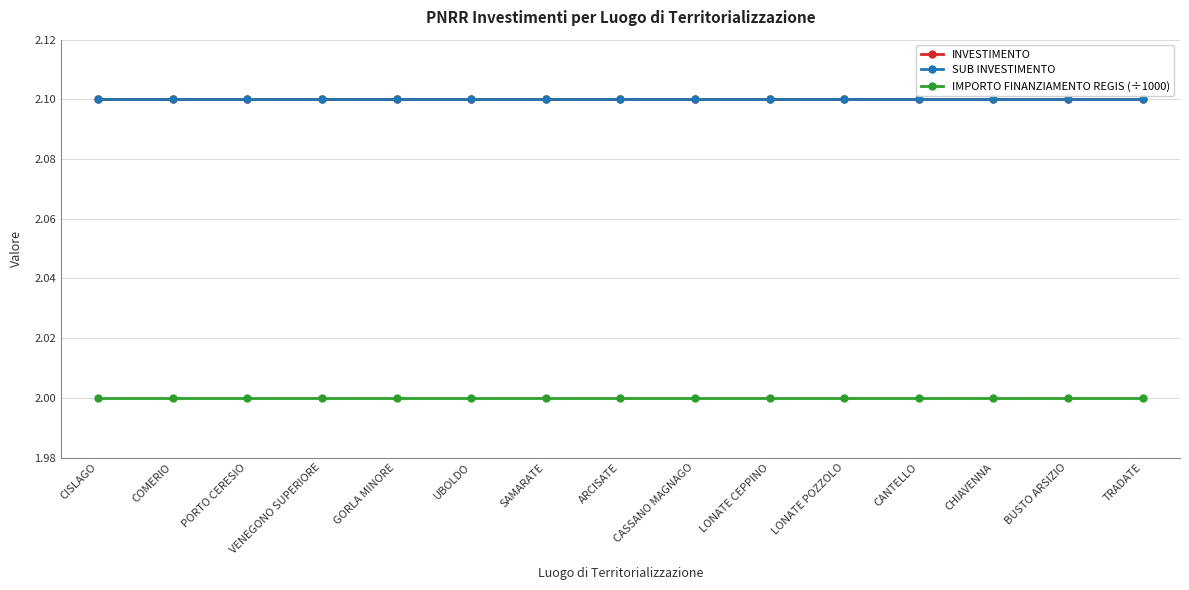

Does the chart display data point markers on the line(s)?

Yes